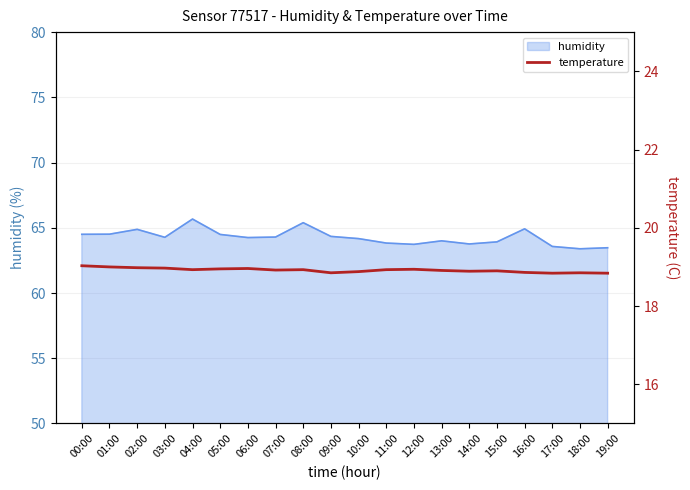

True or false: the data shows 9.4 at 16:00.

False